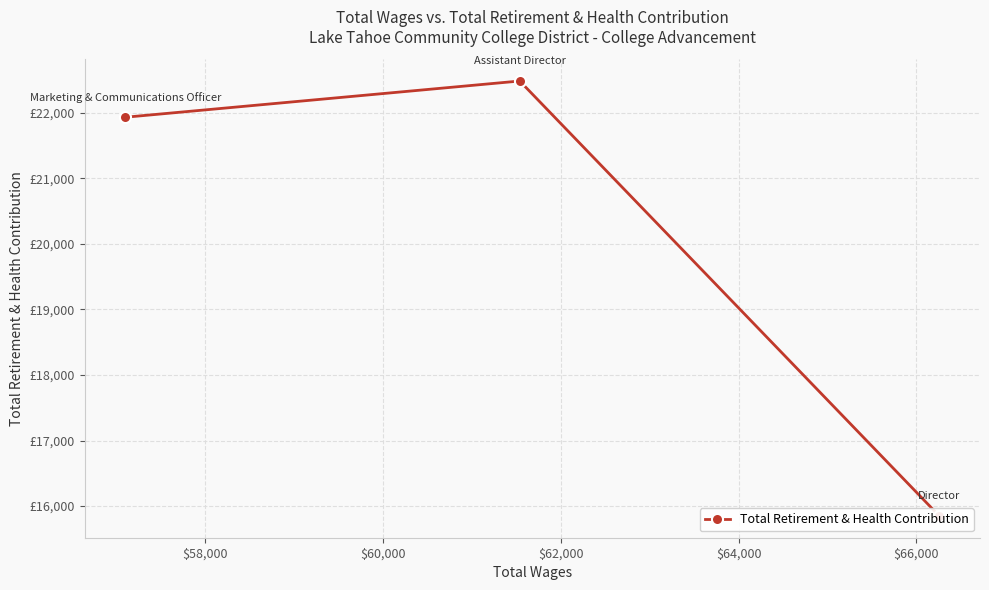

How many values are below 21929?

1